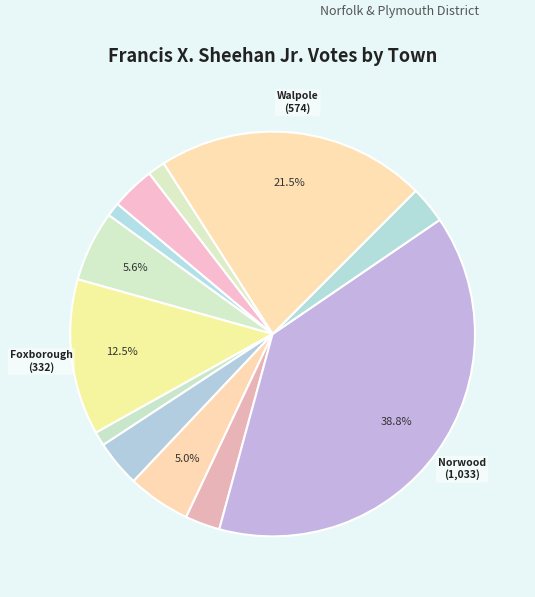

Count the number of slices in the pie.

12